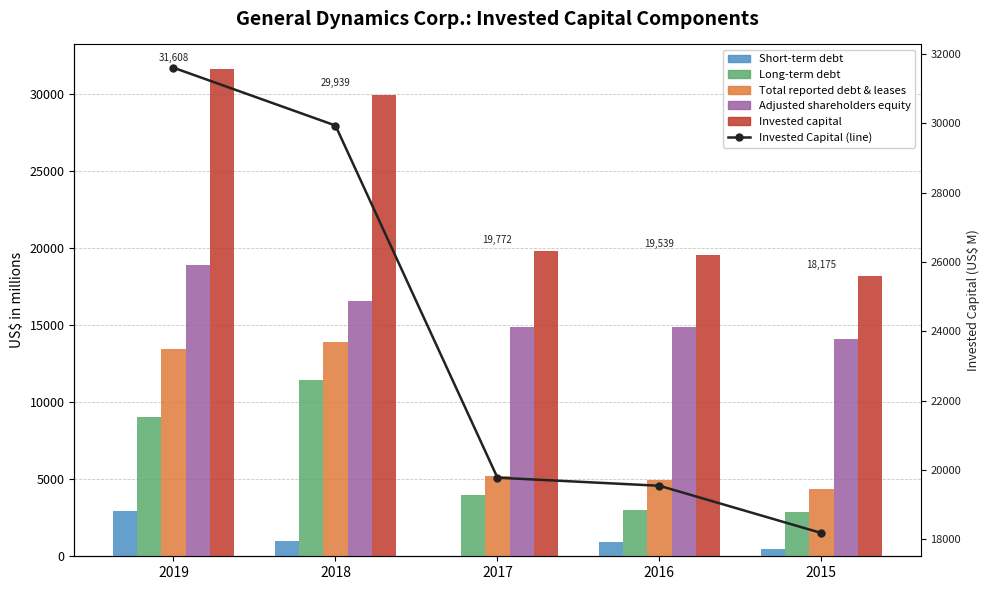

Between 2019 and 2016, which is larger?

2019